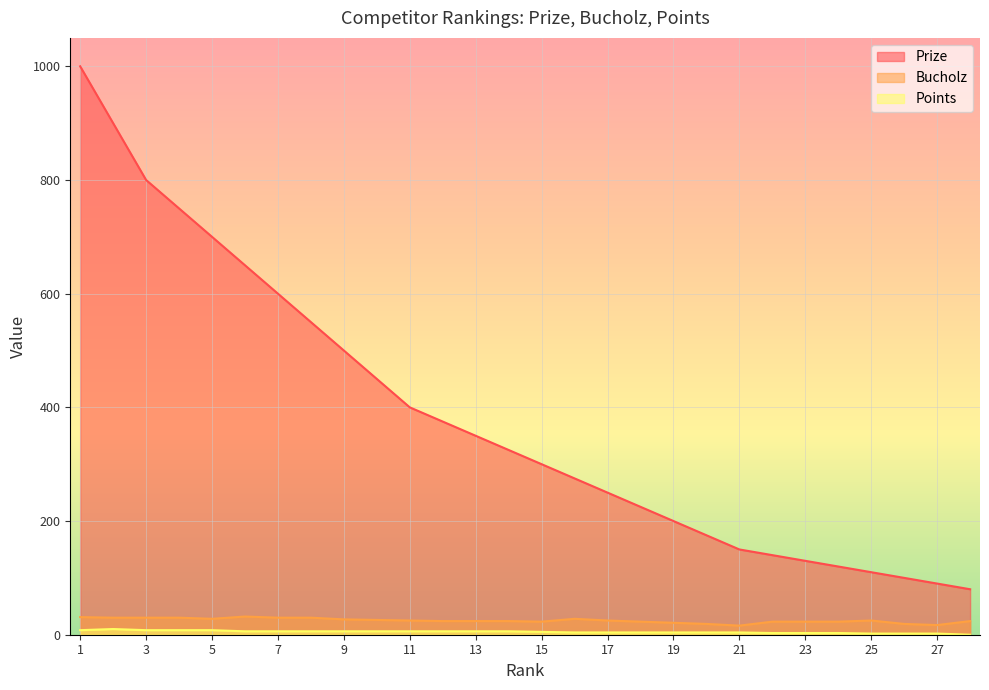

Does the chart display data point markers on the line(s)?

No